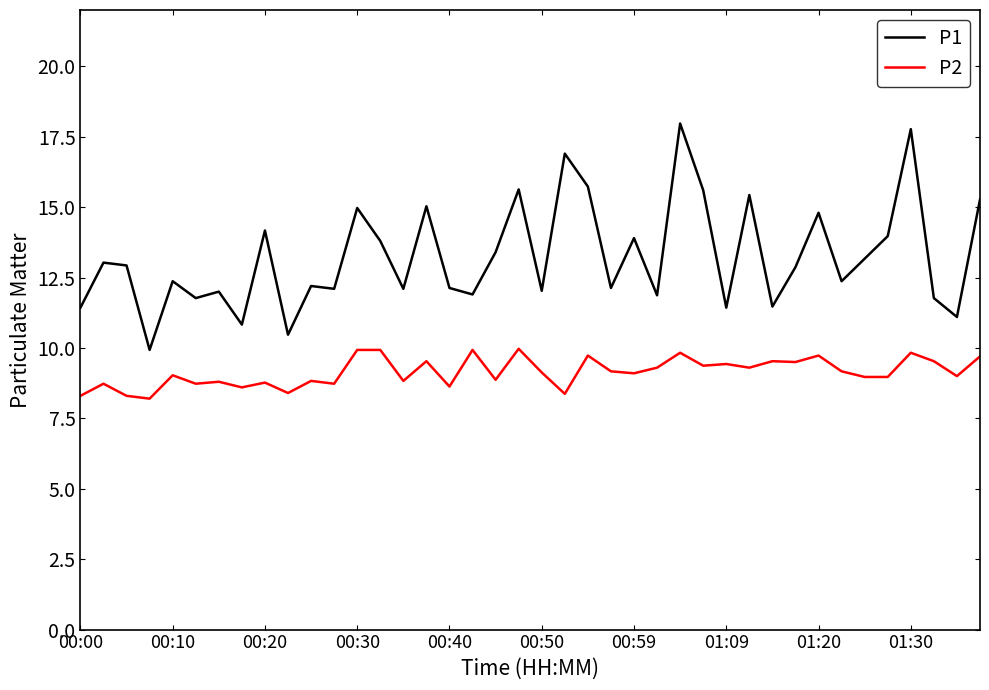

Which series has the largest total across all categories?

P1